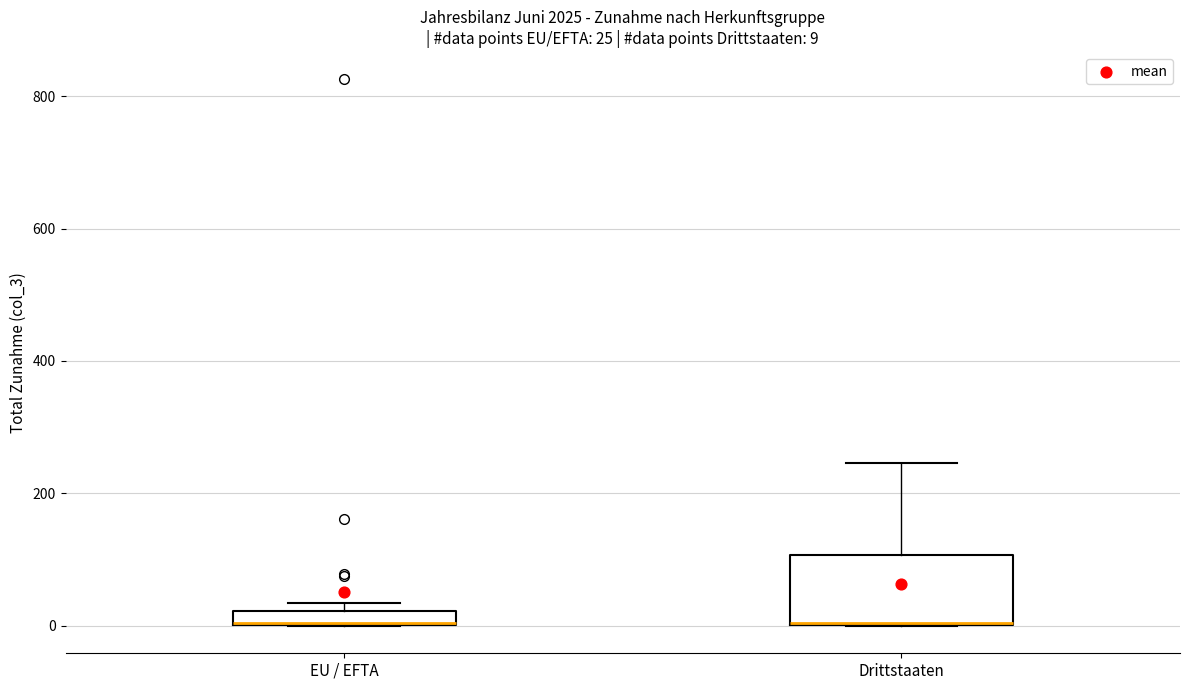

Which box is the tallest, from its lower edge to its upper edge?

Drittstaaten